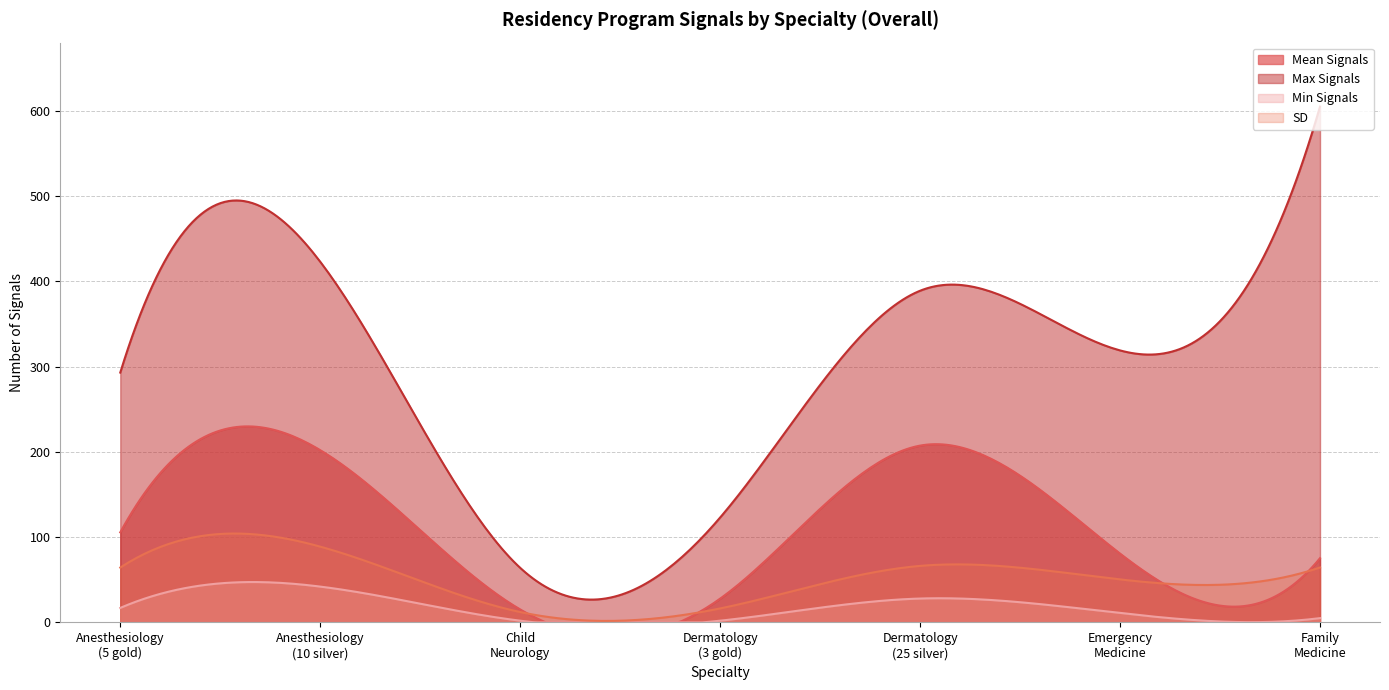

Between Emergency
Medicine and Family
Medicine, which is larger?

Emergency
Medicine